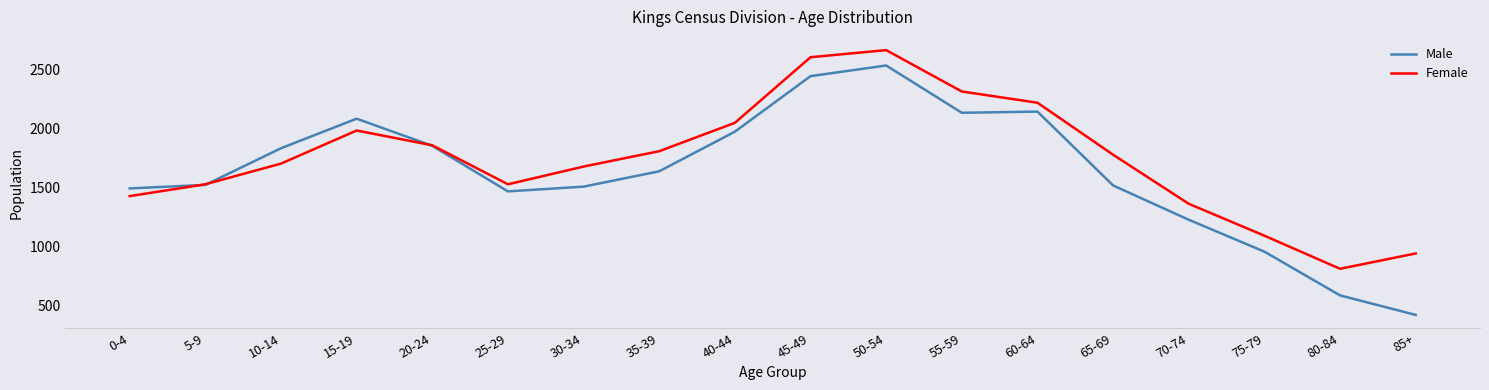

Is this an area chart (filled region under the line)?

No